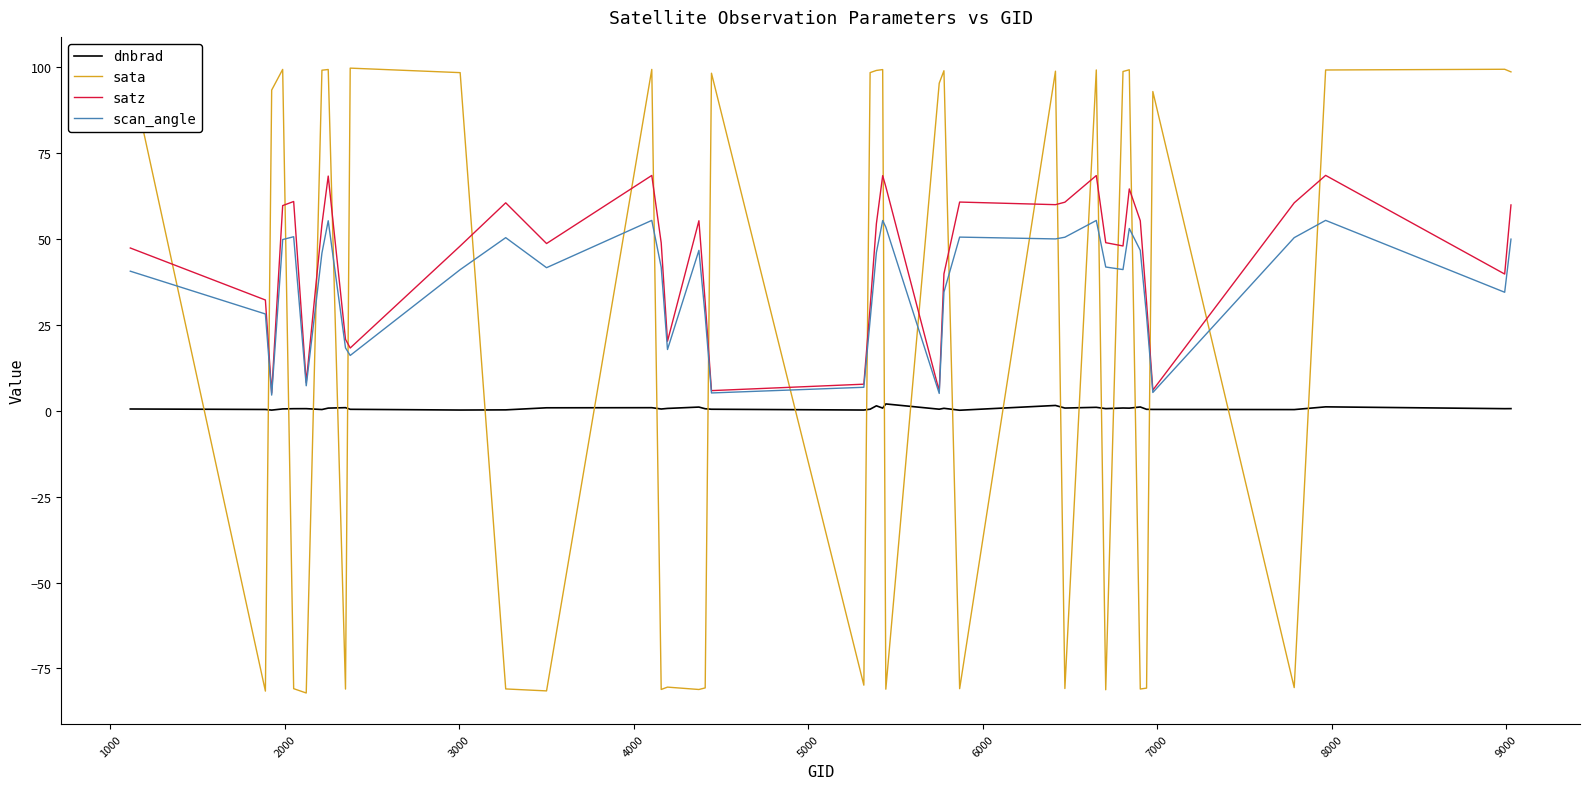

What is the minimum value for sata?

-82.1